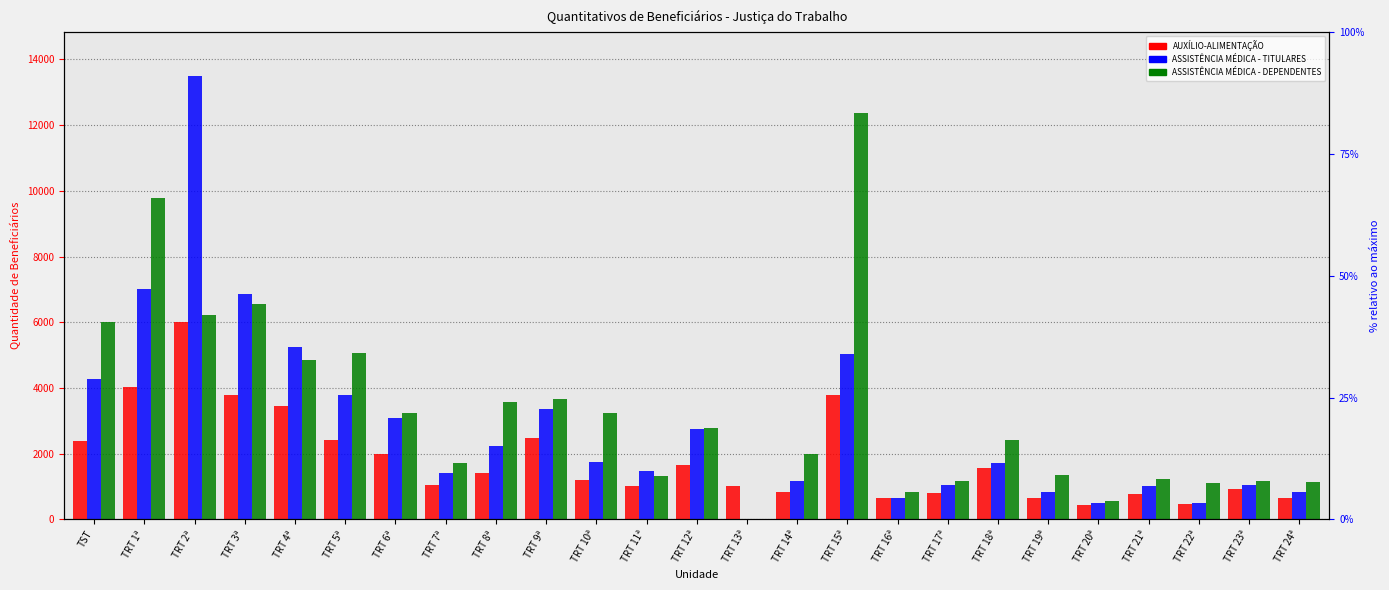

What is the total value across all series at TRT 8ª?

7201